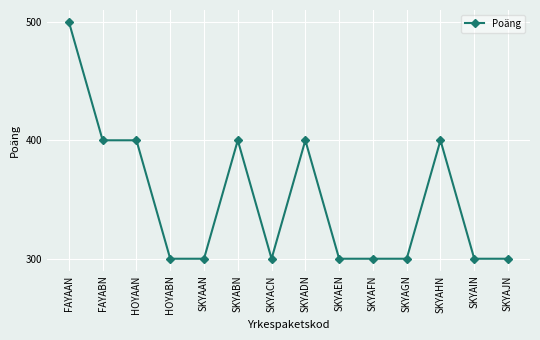

How many lines are shown in the chart?

1